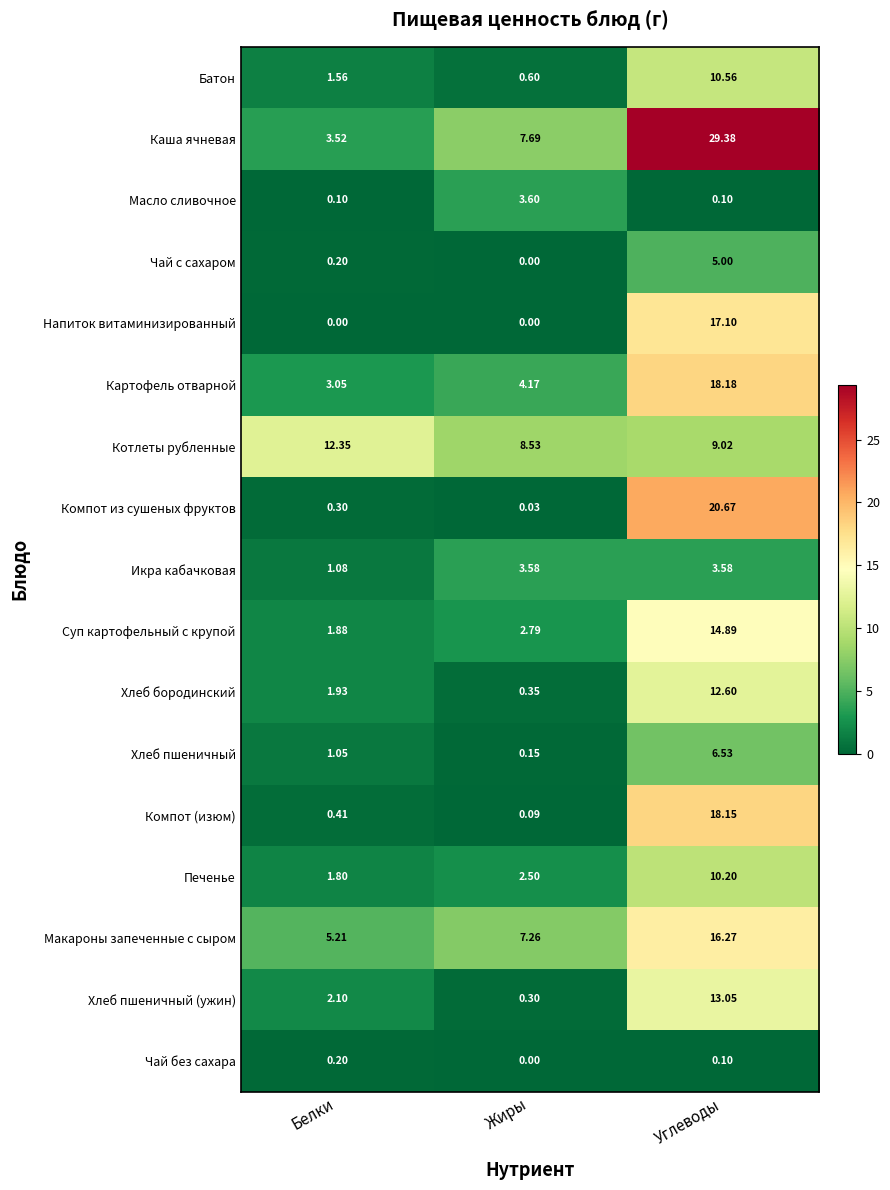

At which category does the chart reach its peak across all series?

Углеводы